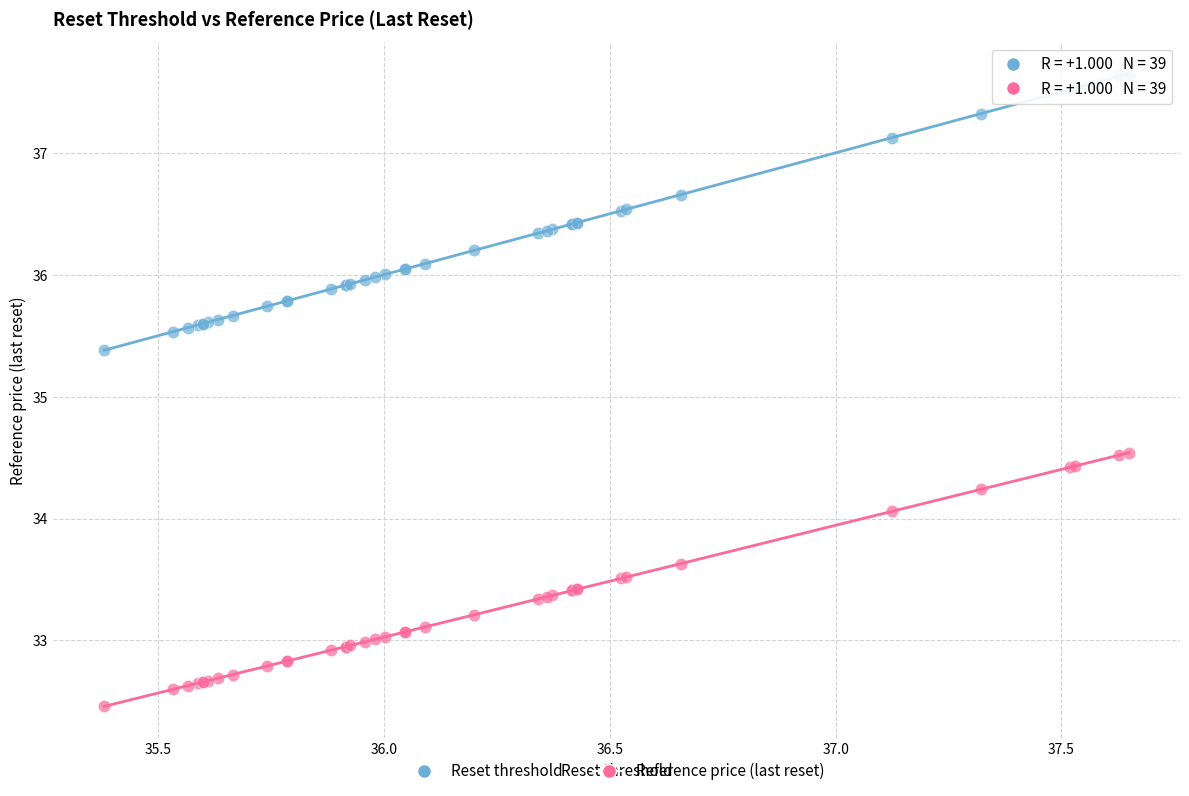

Which series contains the highest Y value?

Reset threshold